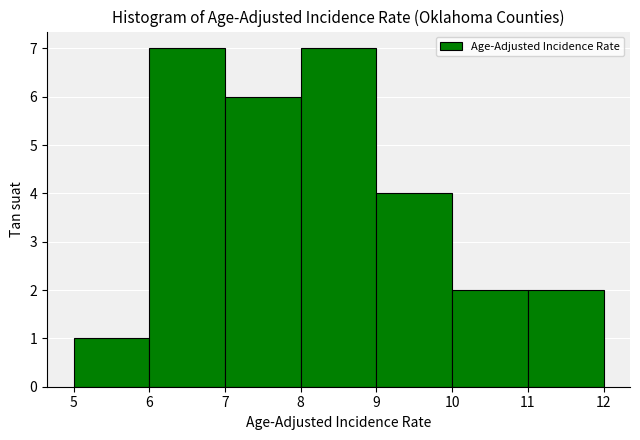

Reading left to right, transcribe this chart: for each bar, give the range it covers on the x-axis and its height. The values are not printed on the chart, so give them approximately, as read against the axis.

5 to 6: 1
6 to 7: 7
7 to 8: 6
8 to 9: 7
9 to 10: 4
10 to 11: 2
11 to 12: 2